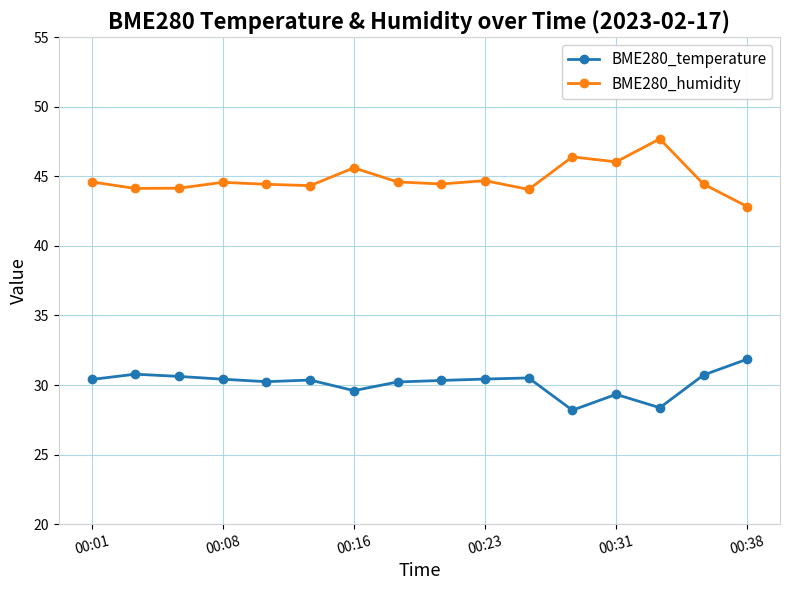

At how many categories does at least one series exceed 43?

15